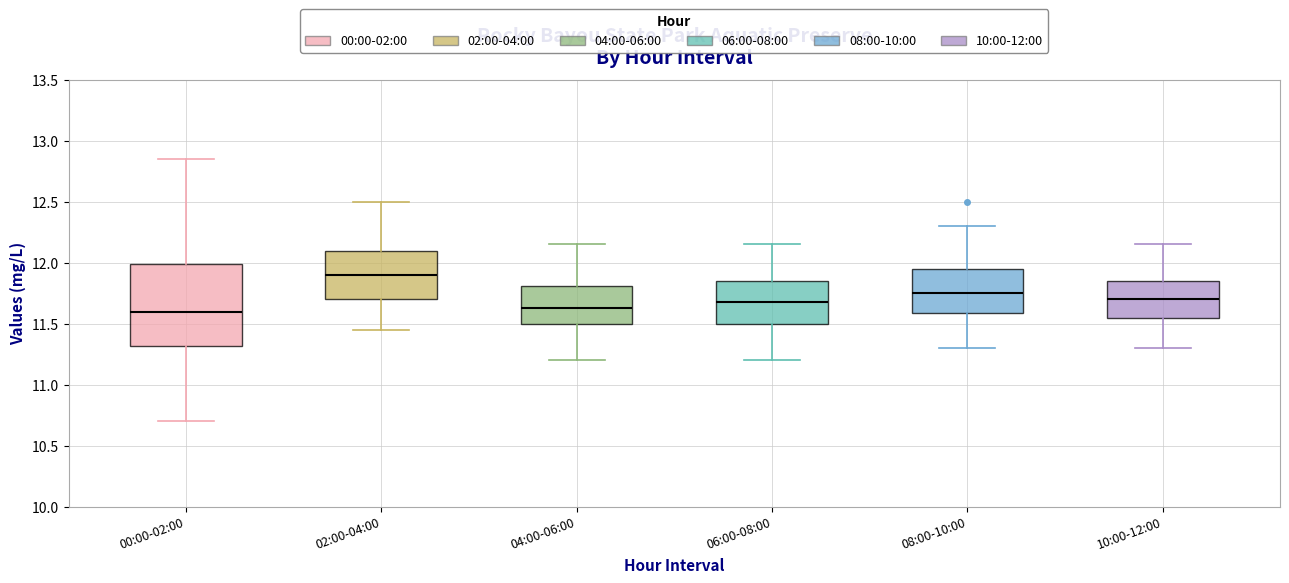

Reading left to right, transcribe this box plot: for each box, give where its median line is, the range the box spans, and where its two whiskers end, as read against the y-axis. The values are not printed on the chart, so give them approximately, as read against the axis.

00:00-02:00: median 11.60, box 11.30 to 12.00, whiskers 10.70 to 12.85
02:00-04:00: median 11.90, box 11.70 to 12.10, whiskers 11.45 to 12.50
04:00-06:00: median 11.65, box 11.50 to 11.80, whiskers 11.20 to 12.15
06:00-08:00: median 11.70, box 11.50 to 11.85, whiskers 11.20 to 12.15
08:00-10:00: median 11.75, box 11.60 to 11.95, whiskers 11.30 to 12.30
10:00-12:00: median 11.70, box 11.55 to 11.85, whiskers 11.30 to 12.15